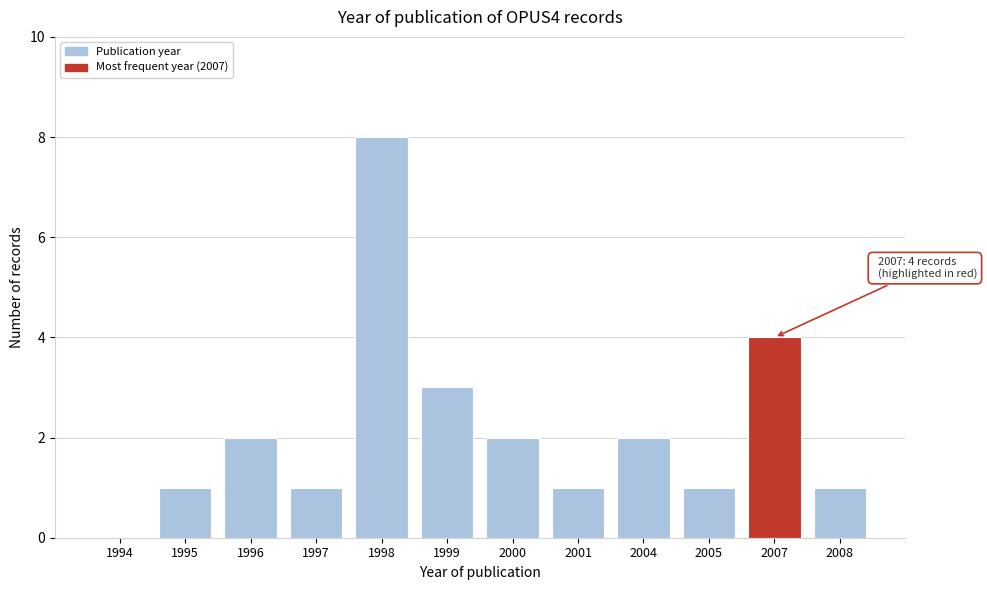

Reading left to right, what are all the values shown in this chart?

1994=0	1995=1	1996=2	1997=1	1998=8	1999=3	2000=2	2001=1	2004=2	2005=1	2007=4	2008=1